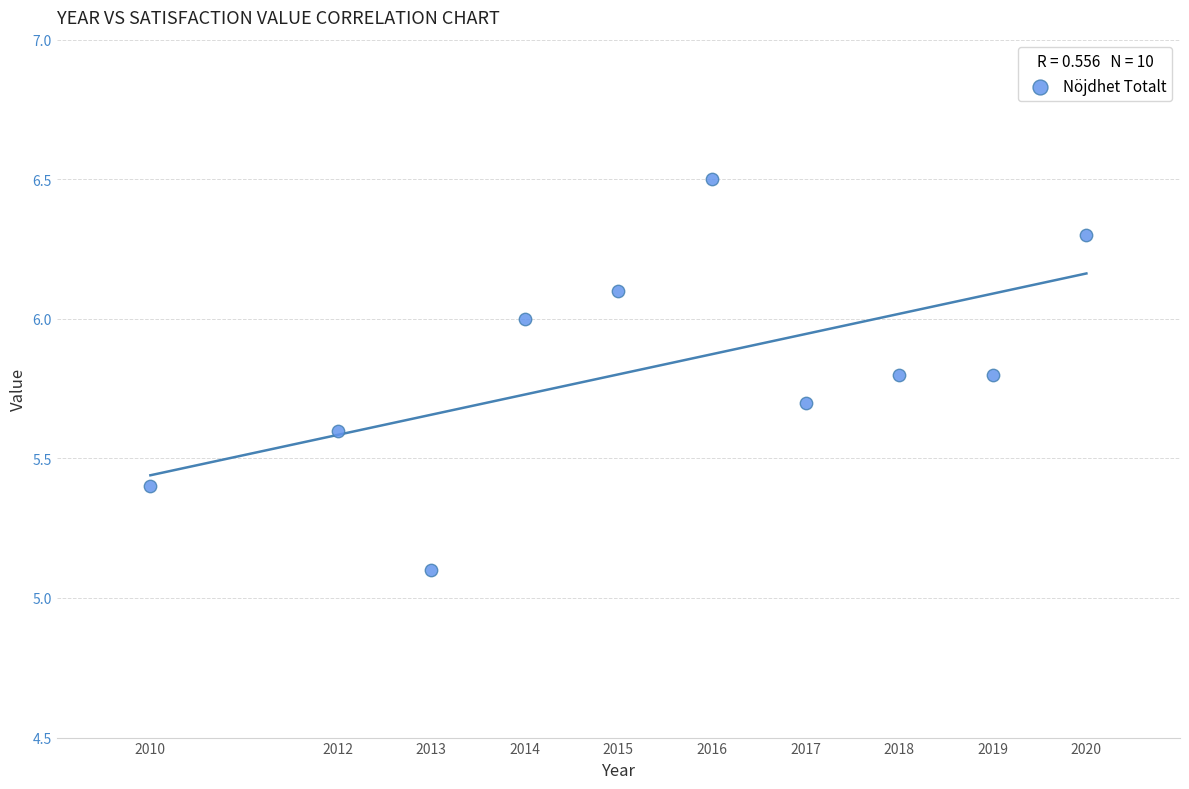

What Y value in the scatter plot is closest to 5?

5.1